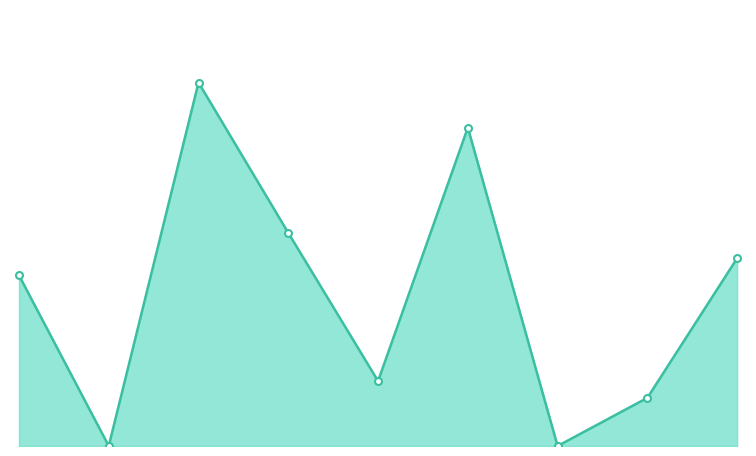

Does the chart display data point markers on the line(s)?

Yes